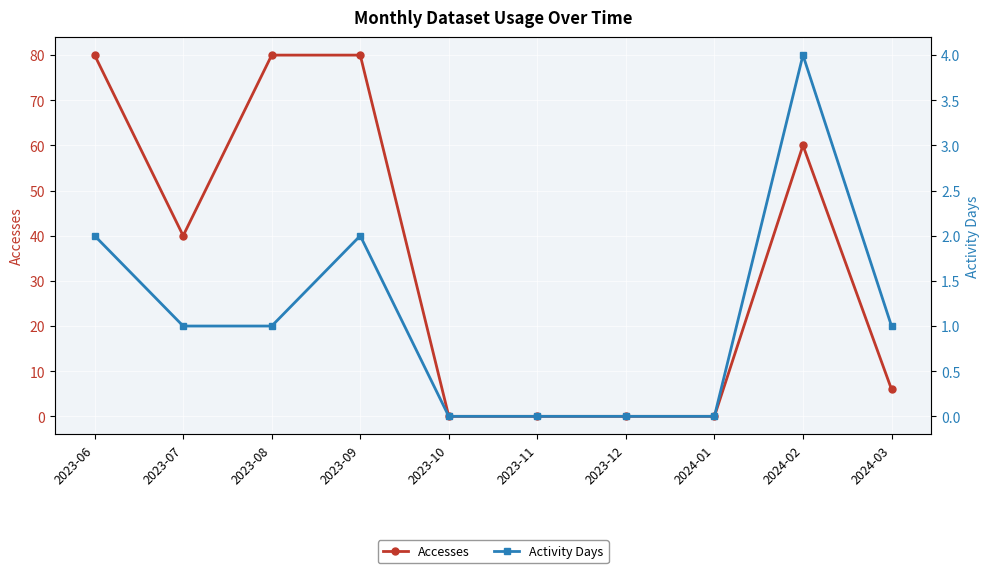

Which series has the largest range (max minus min)?

Accesses